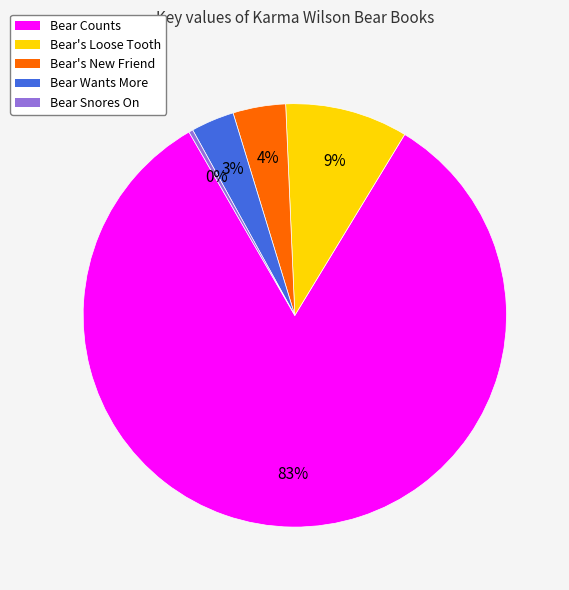

What percentage is the Bear's New Friend slice, to the nearest percent?

4%